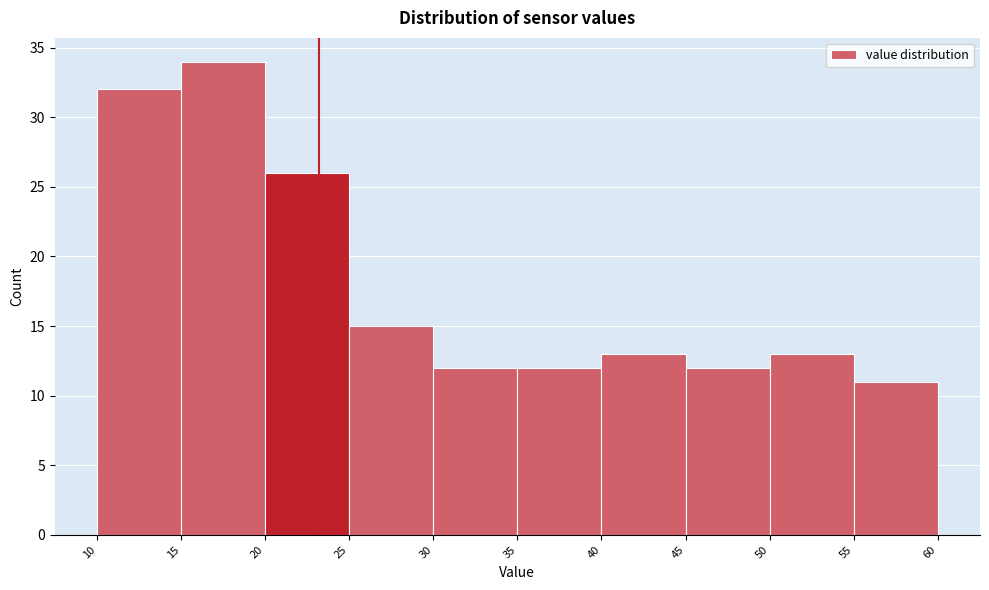

Which range on the x-axis has the tallest bar?

15 to 20